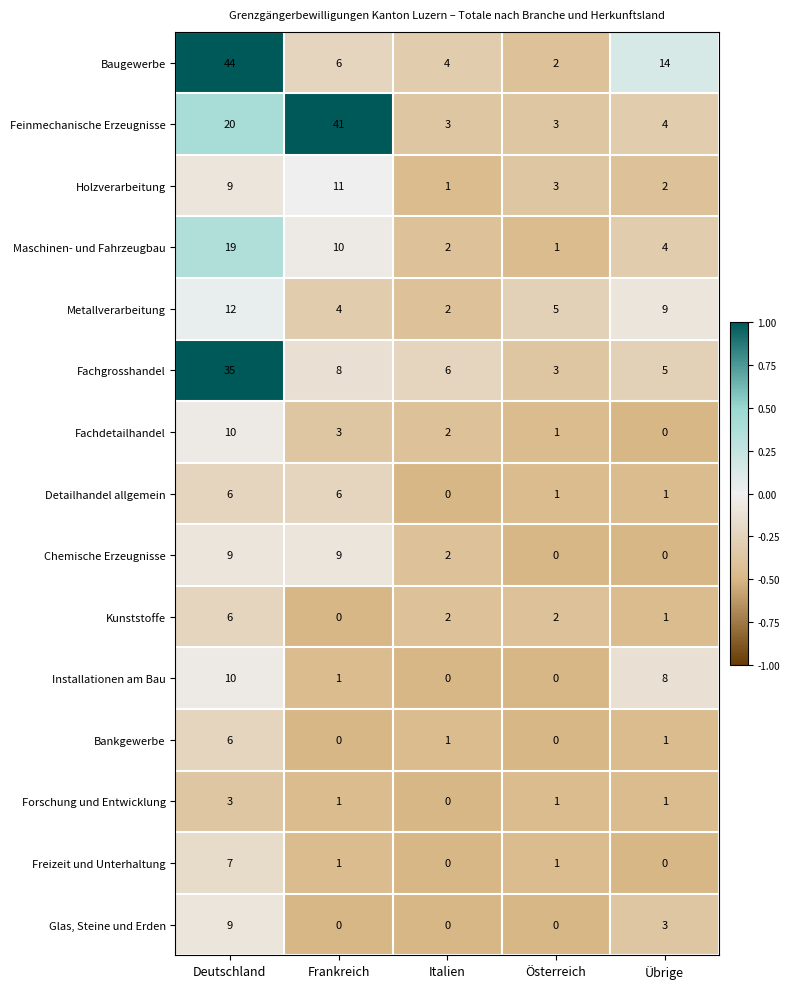

Between Deutschland and Österreich, which series saw the biggest shift?

Baugewerbe